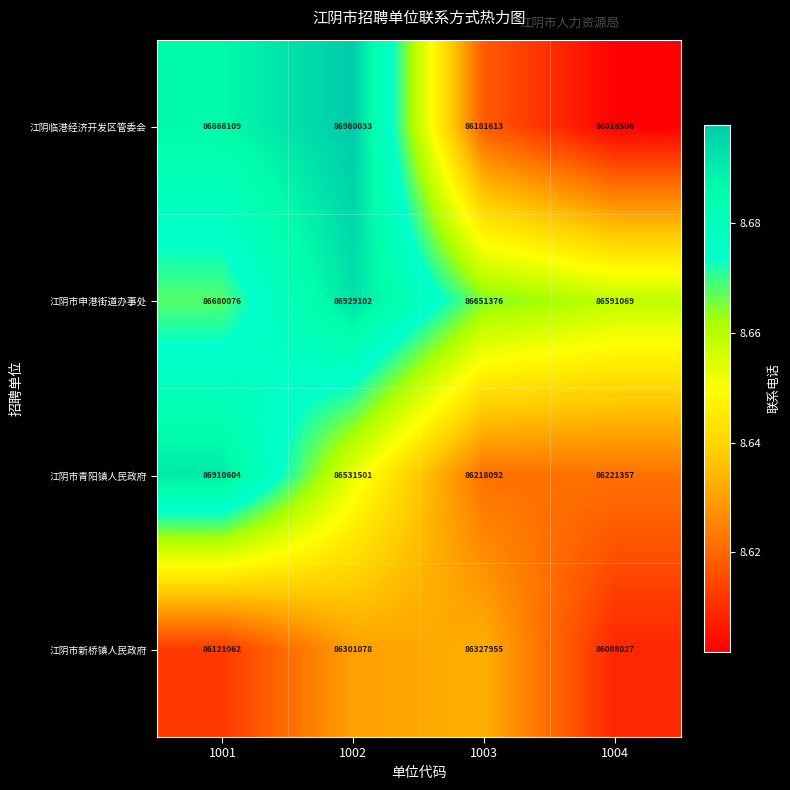

Is it true that 江阴市新桥镇人民政府 equals 86088027 at 1004?

True